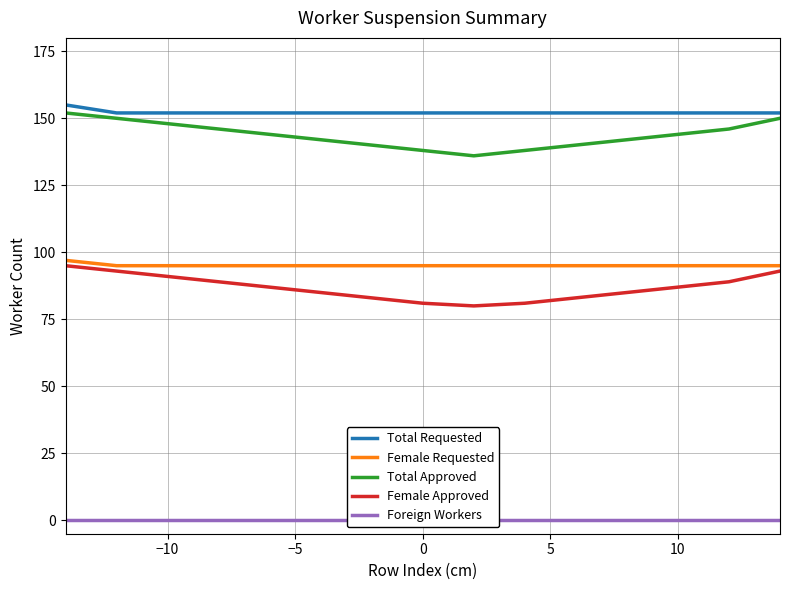

Count the number of data series in this chart.

5